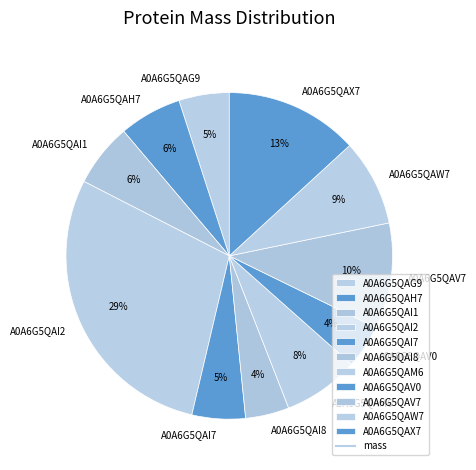

The A0A6G5QAV7 slice represents 10% of the pie. True or false?

True